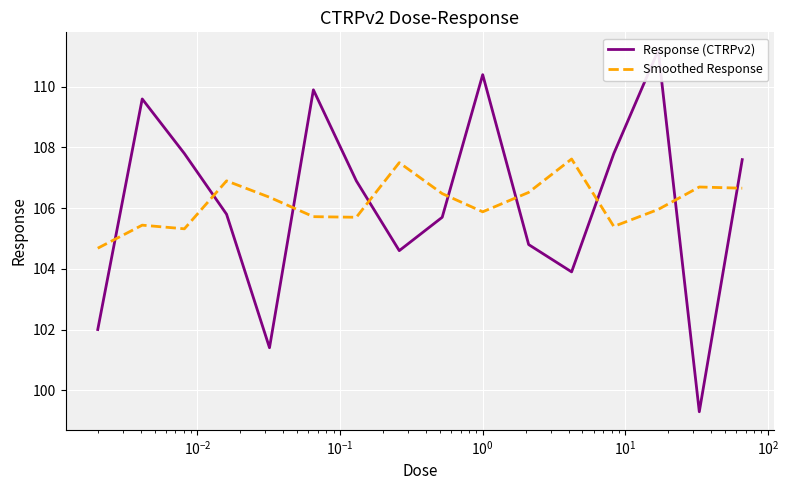

What is the highest value of the Smoothed Response series?

107.6